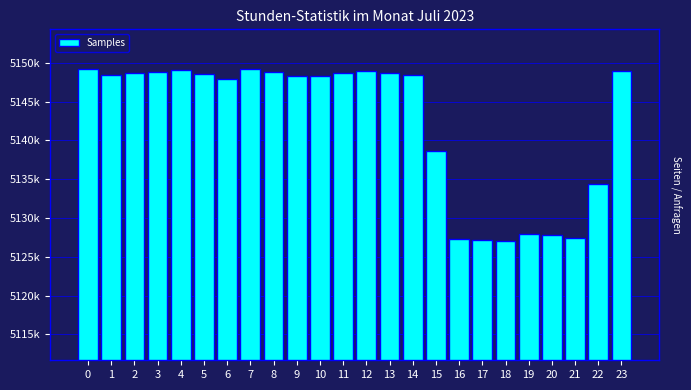

Are the bars horizontal?

No